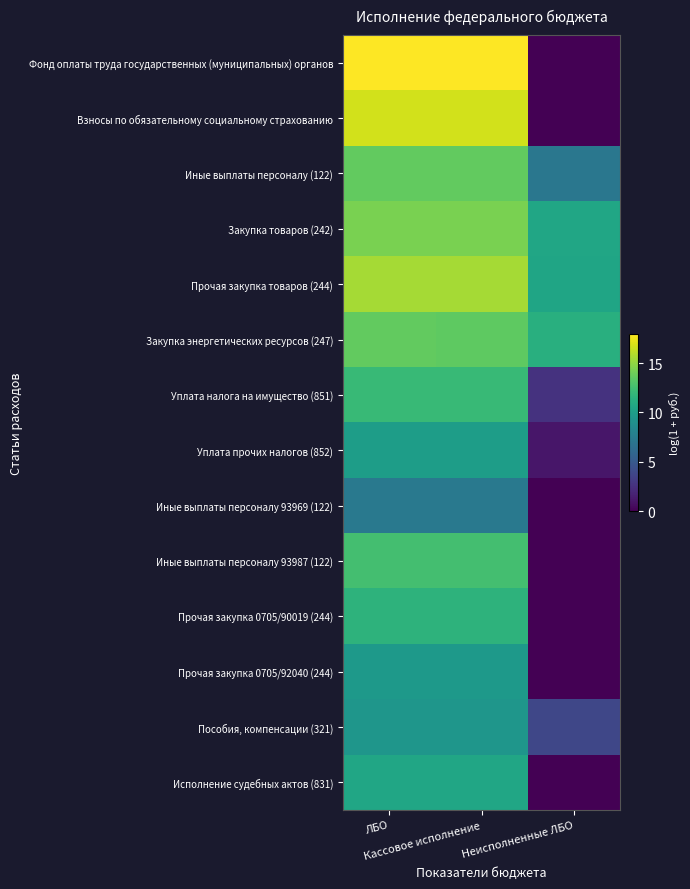

Reading left to right, extract all data points from this chart.

Фонд оплаты труда государственных (муниципальных) органов: ЛБО=17.9	Кассовое исполнение=17.9	Неисполненные ЛБО=0.0
Взносы по обязательному социальному страхованию: ЛБО=16.7	Кассовое исполнение=16.7	Неисполненные ЛБО=0.0
Иные выплаты персоналу (122): ЛБО=13.6	Кассовое исполнение=13.6	Неисполненные ЛБО=7.1
Закупка товаров (242): ЛБО=14.3	Кассовое исполнение=14.3	Неисполненные ЛБО=10.6
Прочая закупка товаров (244): ЛБО=15.5	Кассовое исполнение=15.5	Неисполненные ЛБО=10.5
Закупка энергетических ресурсов (247): ЛБО=13.6	Кассовое исполнение=13.5	Неисполненные ЛБО=11.3
Уплата налога на имущество (851): ЛБО=12.1	Кассовое исполнение=12.1	Неисполненные ЛБО=2.6
Уплата прочих налогов (852): ЛБО=10.0	Кассовое исполнение=10.0	Неисполненные ЛБО=1.1
Иные выплаты персоналу 93969 (122): ЛБО=7.3	Кассовое исполнение=7.3	Неисполненные ЛБО=0.0
Иные выплаты персоналу 93987 (122): ЛБО=12.6	Кассовое исполнение=12.6	Неисполненные ЛБО=0.0
Прочая закупка 0705/90019 (244): ЛБО=11.6	Кассовое исполнение=11.6	Неисполненные ЛБО=0.0
Прочая закупка 0705/92040 (244): ЛБО=9.6	Кассовое исполнение=9.6	Неисполненные ЛБО=0.0
Пособия, компенсации (321): ЛБО=9.4	Кассовое исполнение=9.4	Неисполненные ЛБО=3.8
Исполнение судебных актов (831): ЛБО=10.6	Кассовое исполнение=10.6	Неисполненные ЛБО=0.0